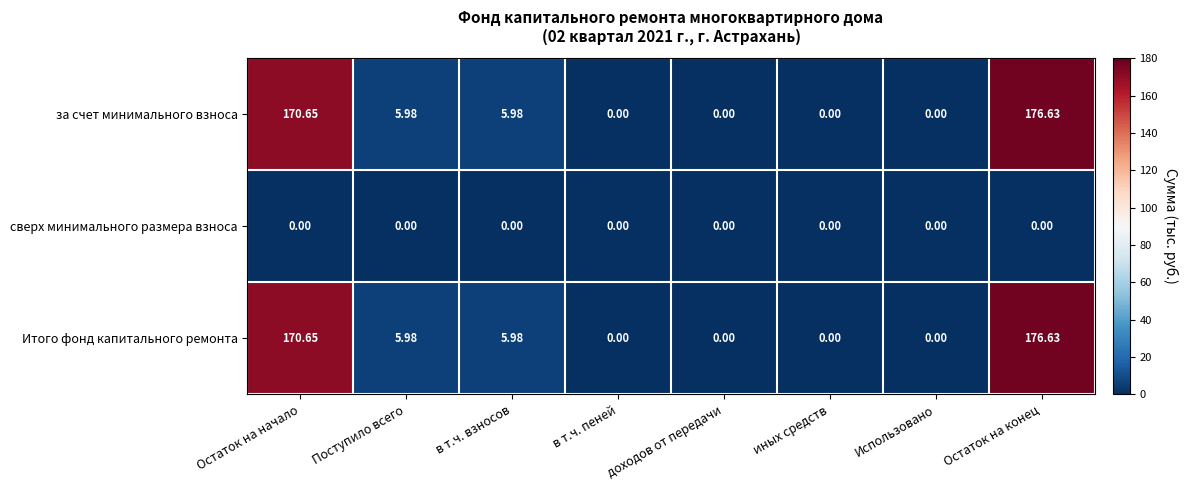

At how many categories does at least one series exceed 53?

2